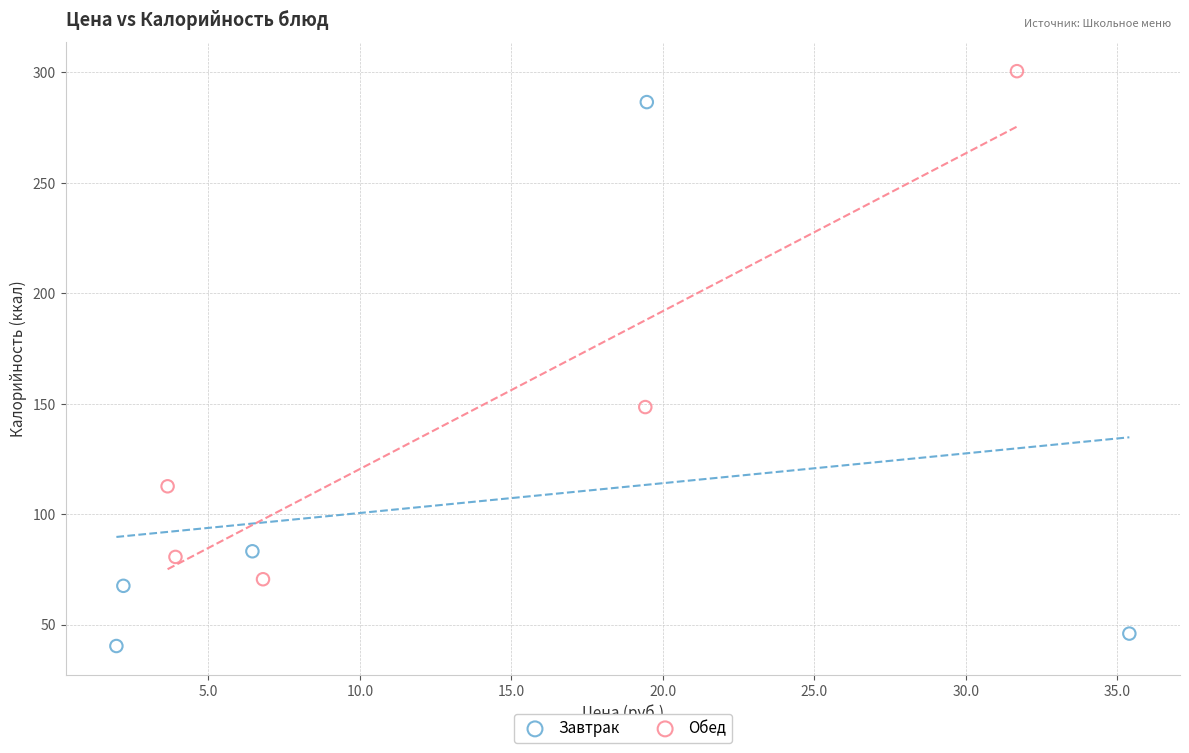

Which series reaches the minimum Y coordinate?

Завтрак